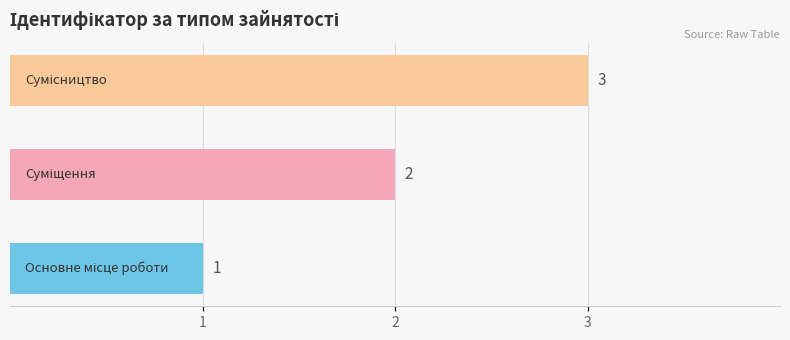

What is the greatest value displayed?

3